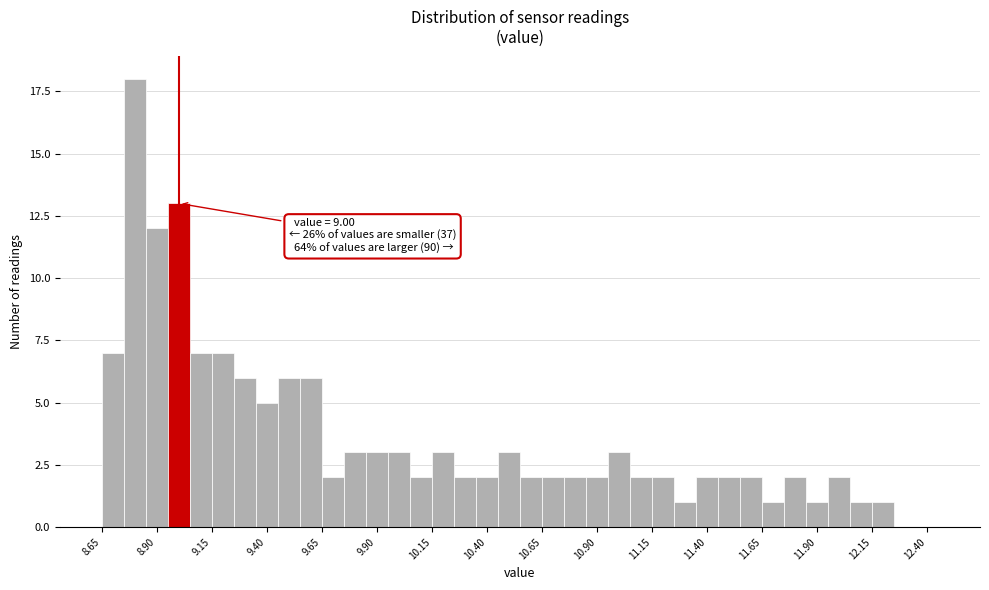

Read against the x-axis, roughly where is the centre of the tallest bar?

8.80